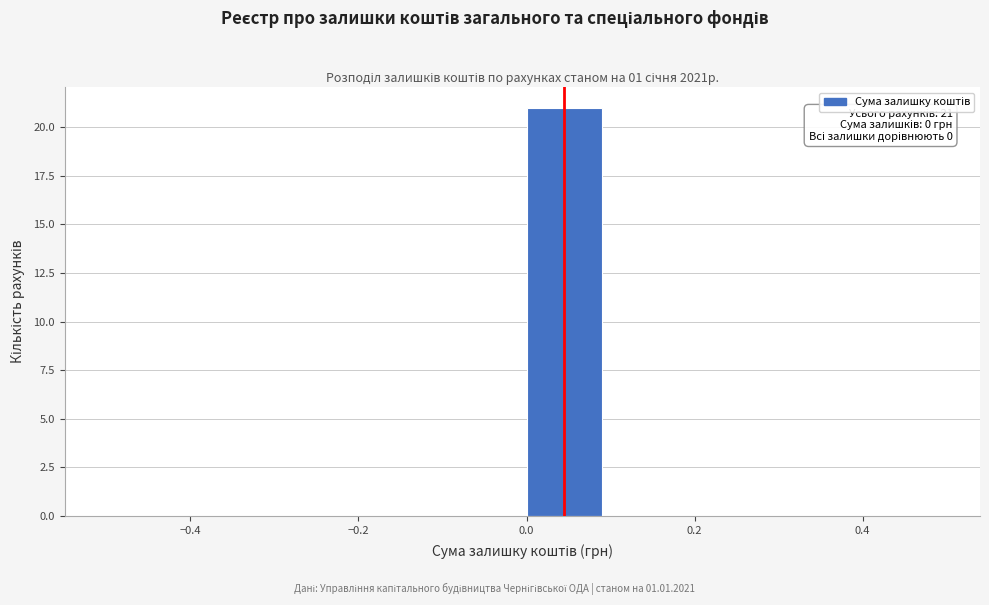

Which range on the x-axis has the tallest bar?

0.0 to 0.1